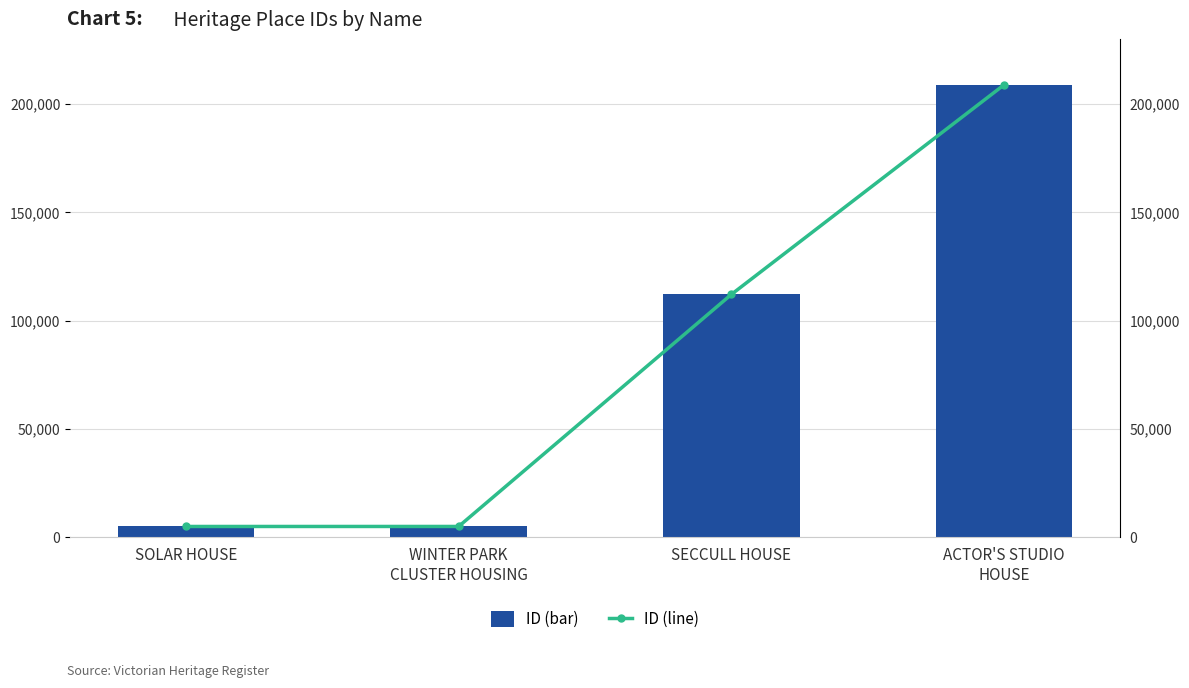

Which category has the highest value across all series?

ACTOR'S STUDIO
HOUSE